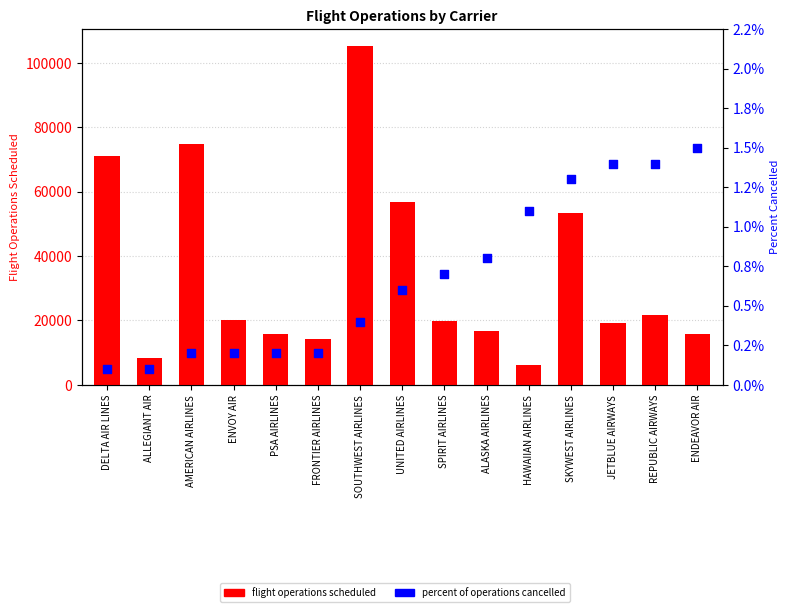

At which category is the sum across all series the highest?

SOUTHWEST AIRLINES